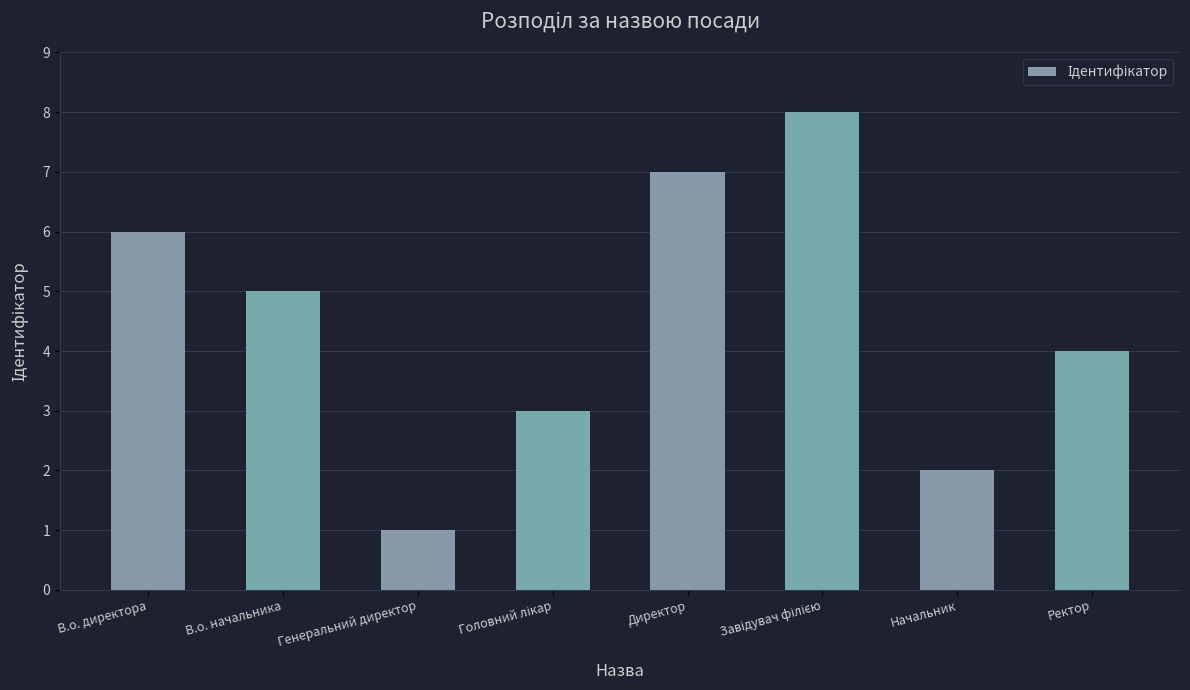

What is the ratio of the value at Директор to the value at В.о. директора?

1.2